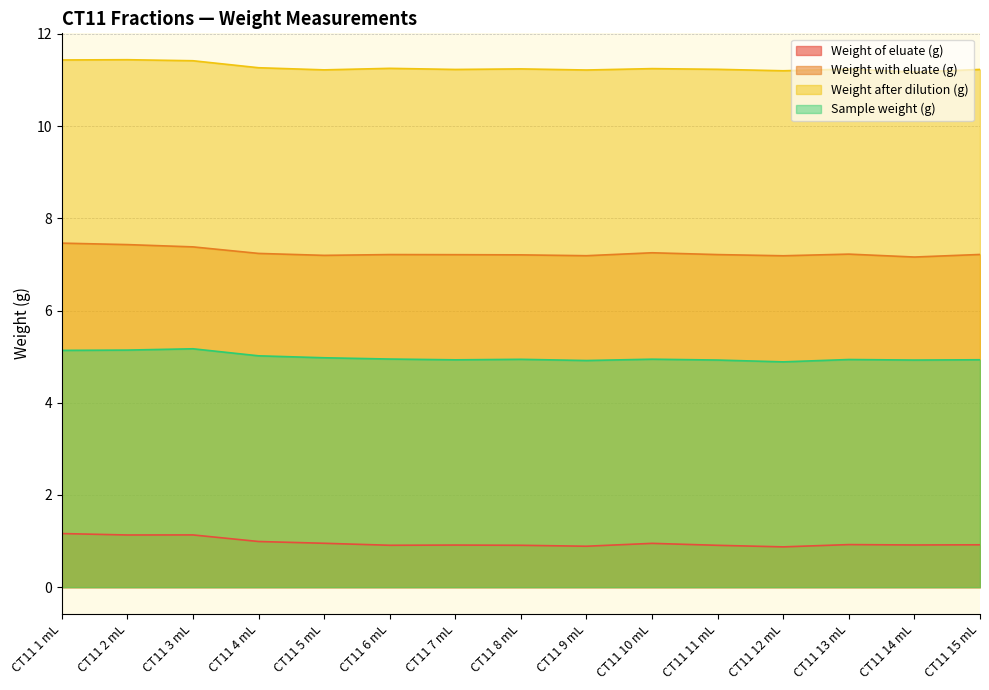

What value does the Sample weight (g) series have at CT11 15 mL?

4.9